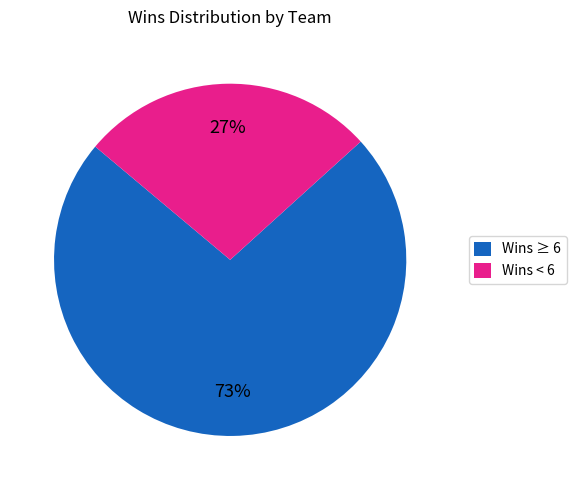

Count the number of slices in the pie.

2